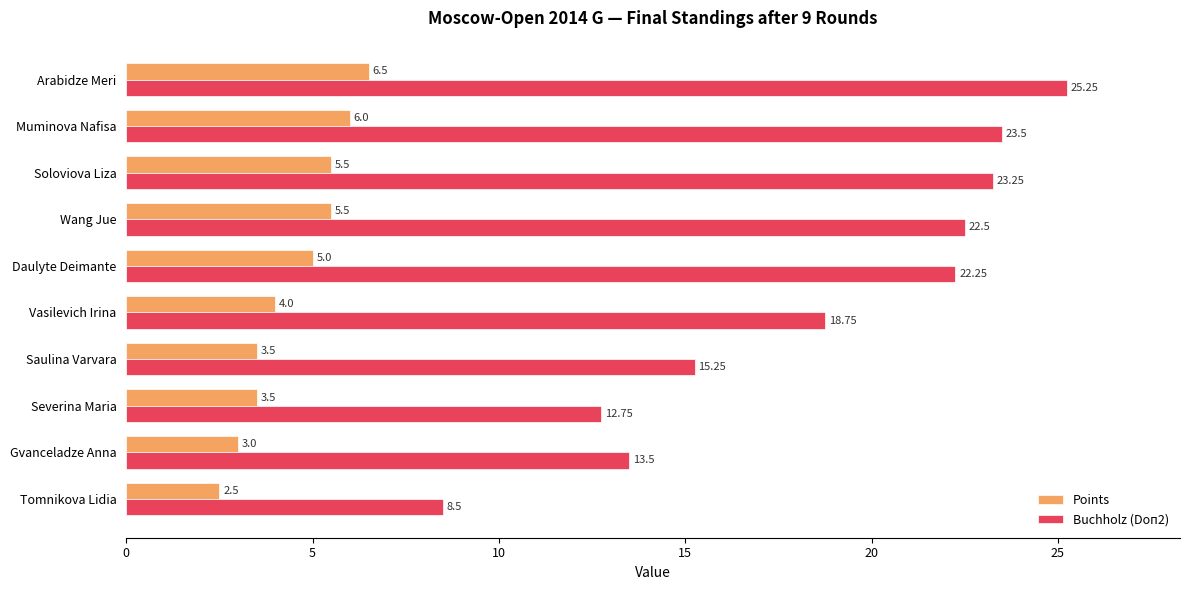

Which series has the widest spread of values?

Buchholz (Doп2)